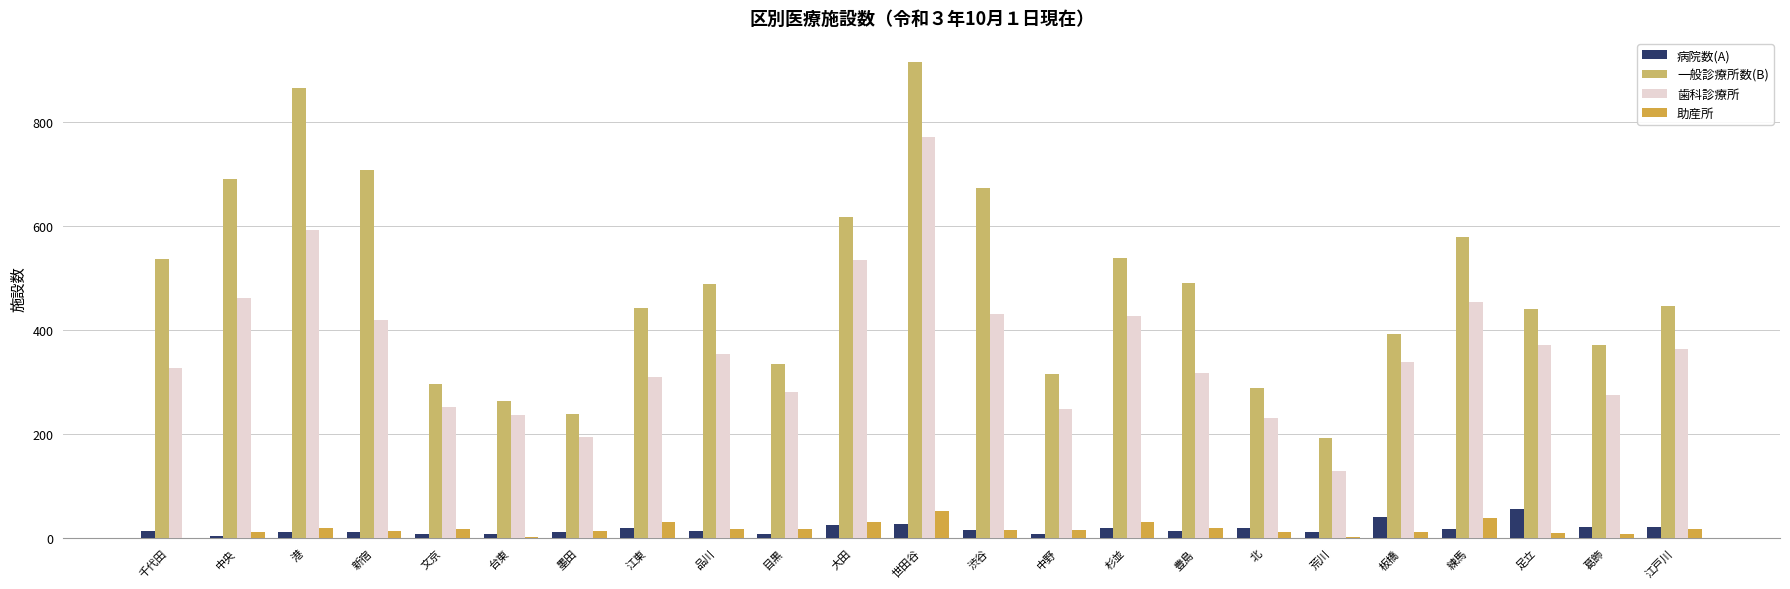

How many series are shown in this chart?

4